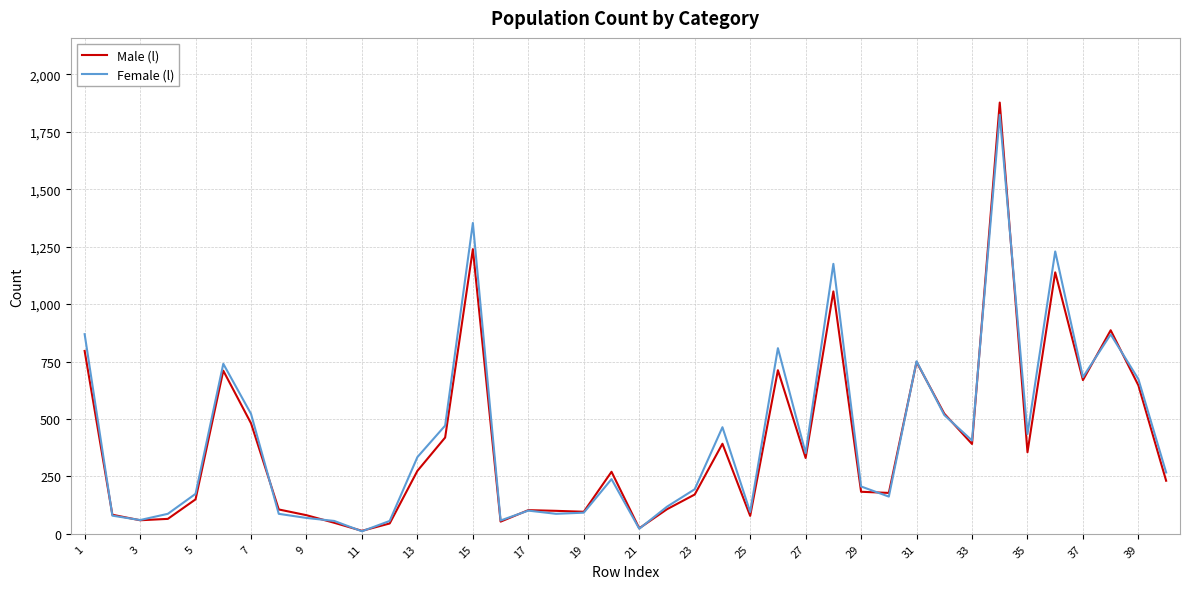

Which series has the widest spread of values?

Male (l)